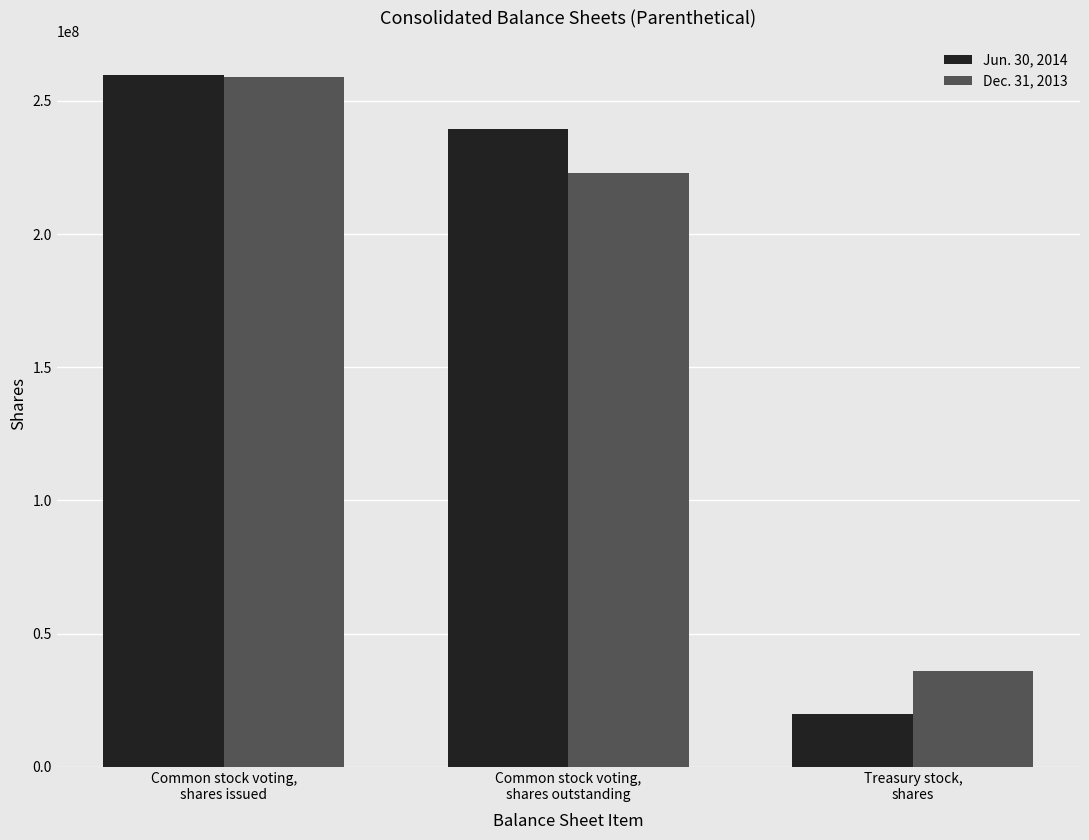

What are all the series names shown in the legend?

Jun. 30, 2014, Dec. 31, 2013